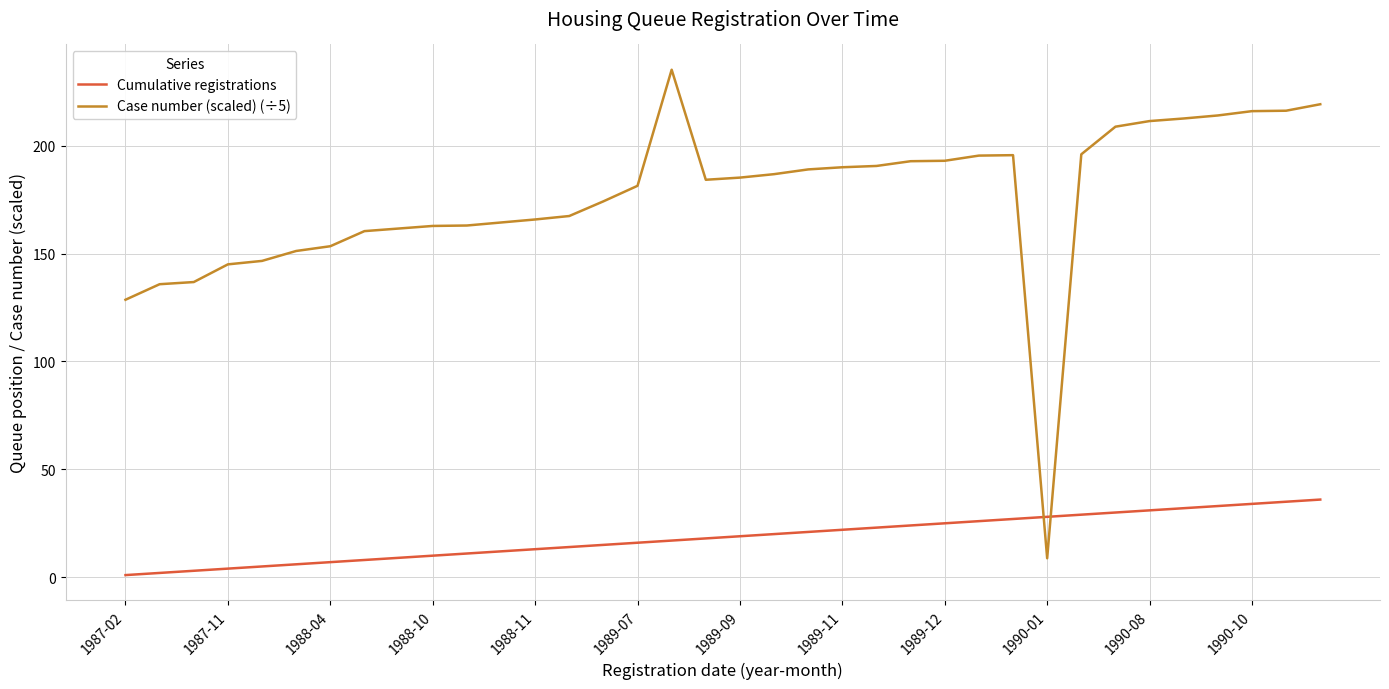

List the series in order of their peak value, lowest first.

Cumulative registrations, Case number (scaled) (÷5)